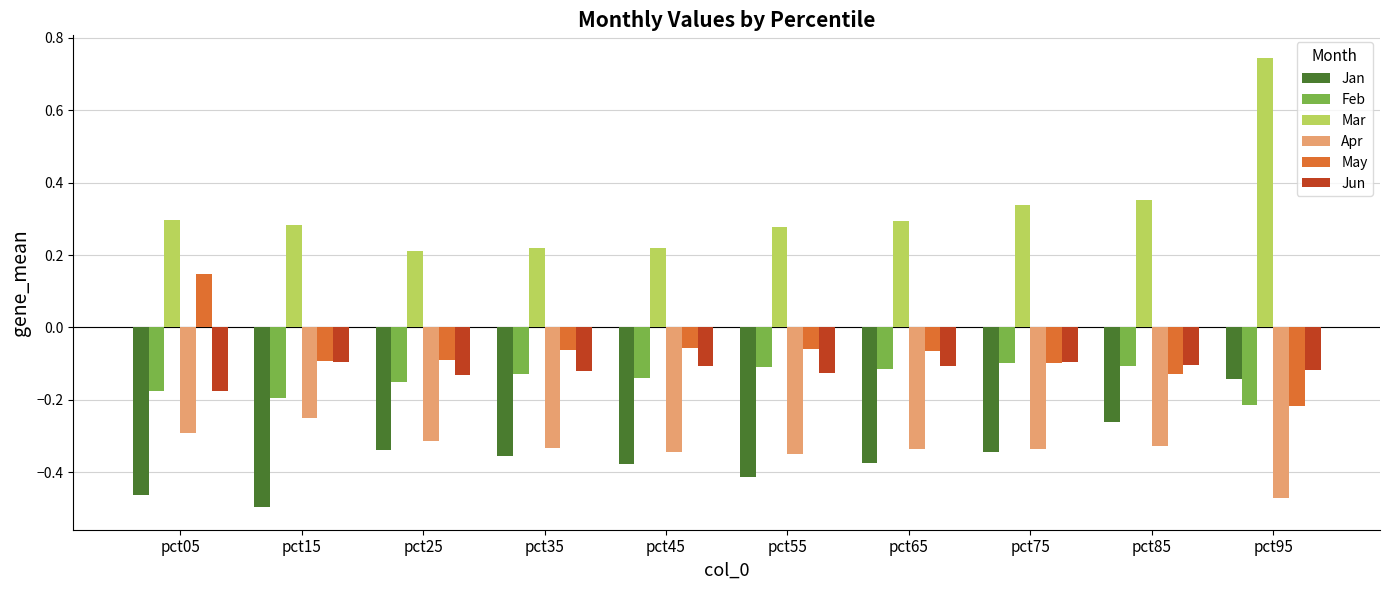

Does the chart contain any negative values?

Yes